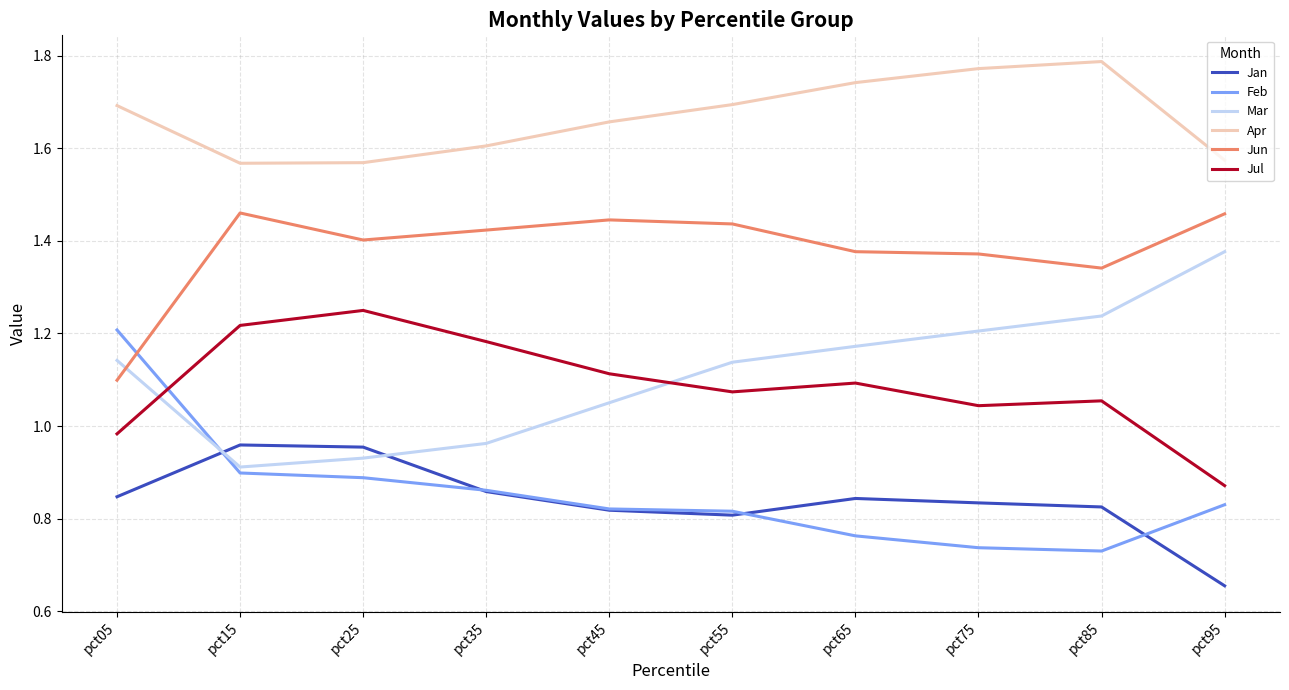

How many series are shown in this chart?

6